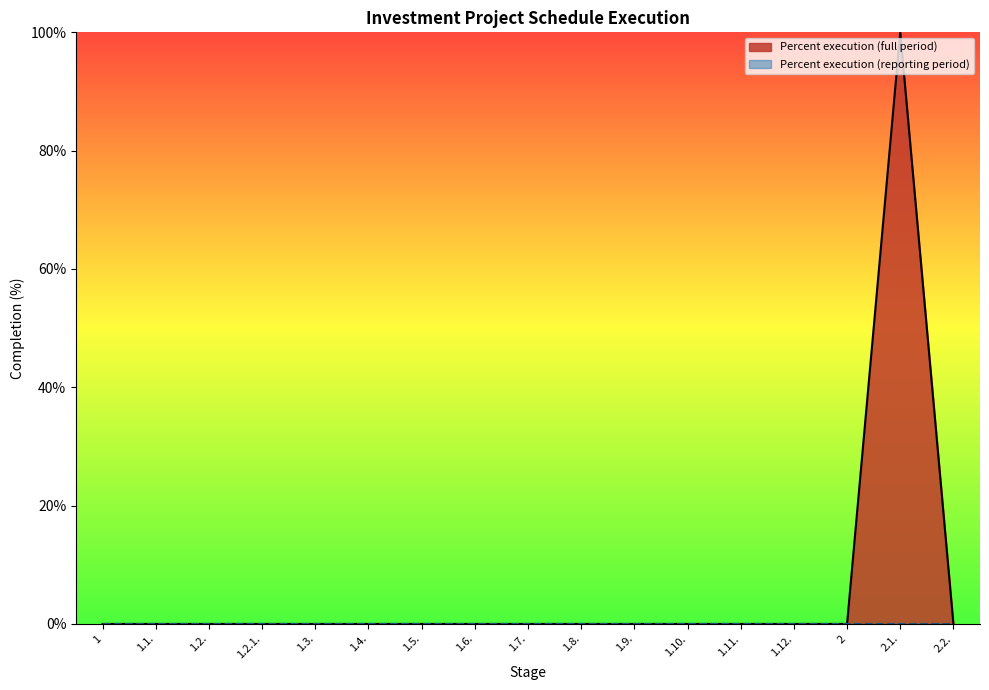

How many interior local peaks (higher than both neighbors) does the data have?

1